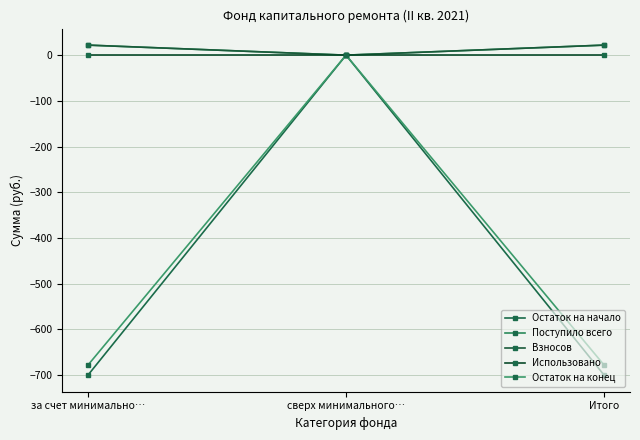

Does the chart have visible grid lines?

Yes